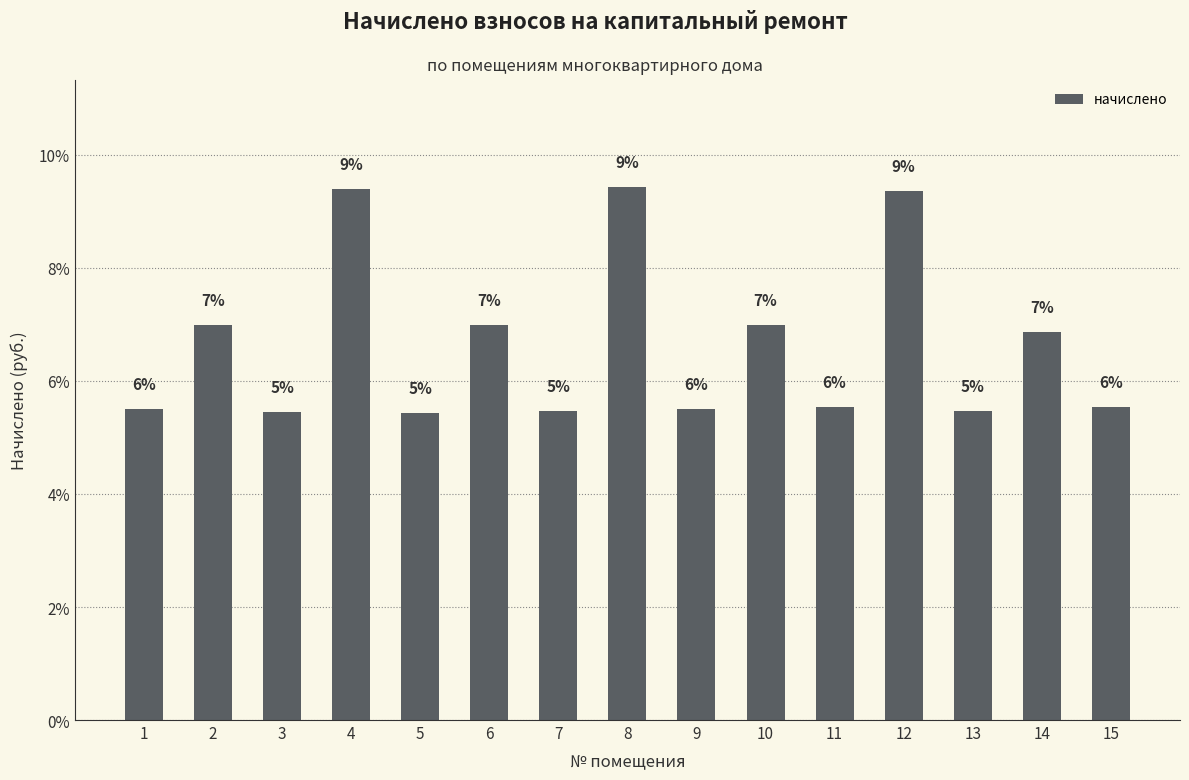

What is the sum of the values at 13 and 12?

14.8